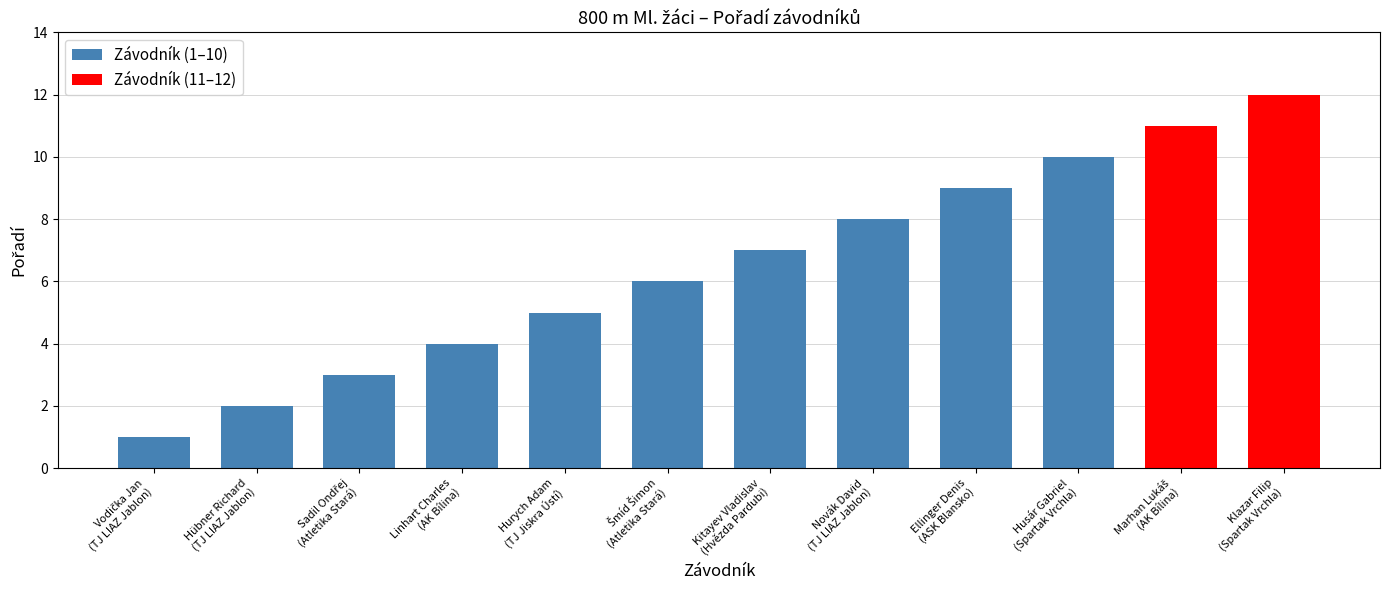

Are the bars horizontal?

No